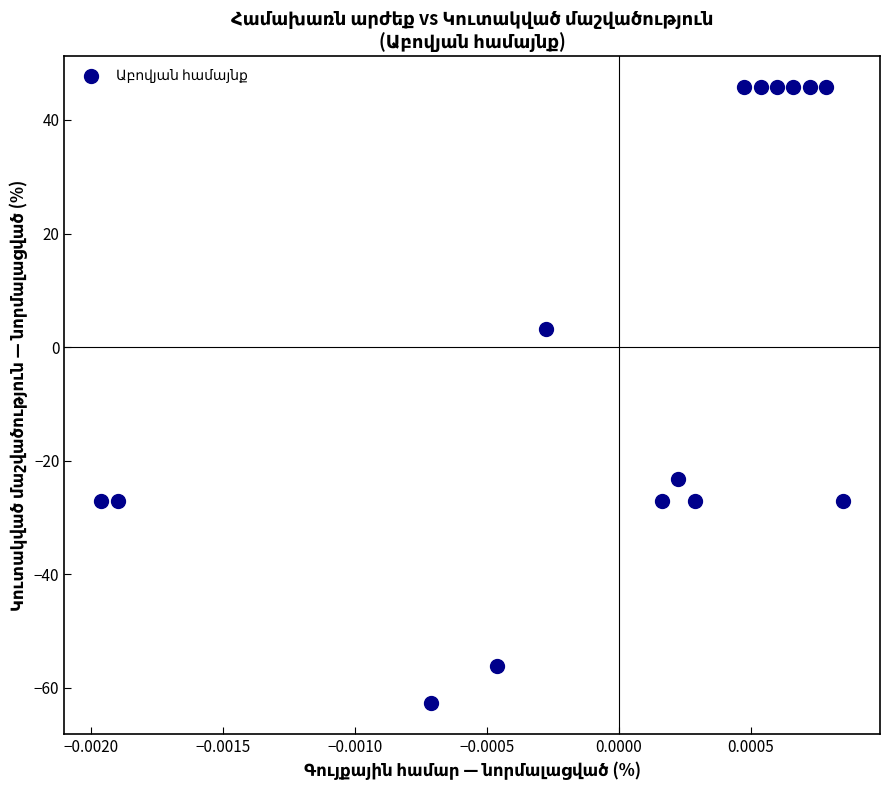

What Y value in the scatter plot is closest to -8?

3.2